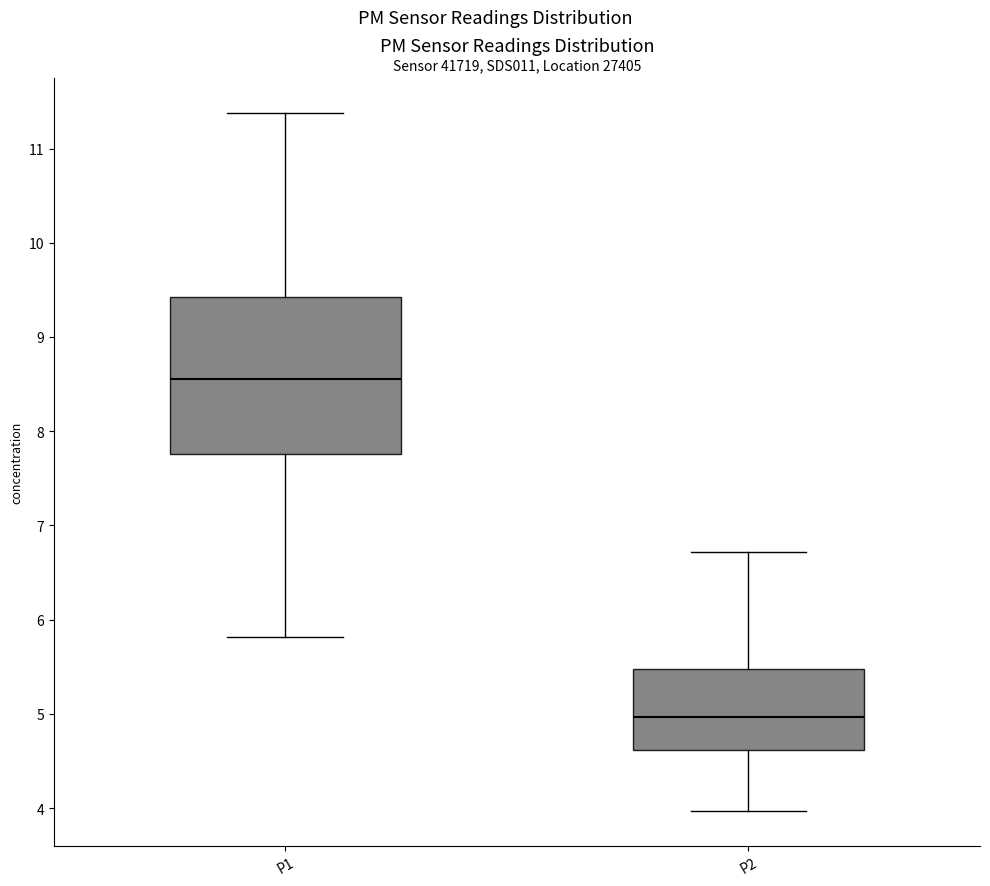

Reading left to right, transcribe this box plot: for each box, give where its median line is, the range the box spans, and where its two whiskers end, as read against the y-axis. The values are not printed on the chart, so give them approximately, as read against the axis.

P1: median 8.6, box 7.8 to 9.4, whiskers 5.8 to 11.4
P2: median 5.0, box 4.6 to 5.5, whiskers 4.0 to 6.7